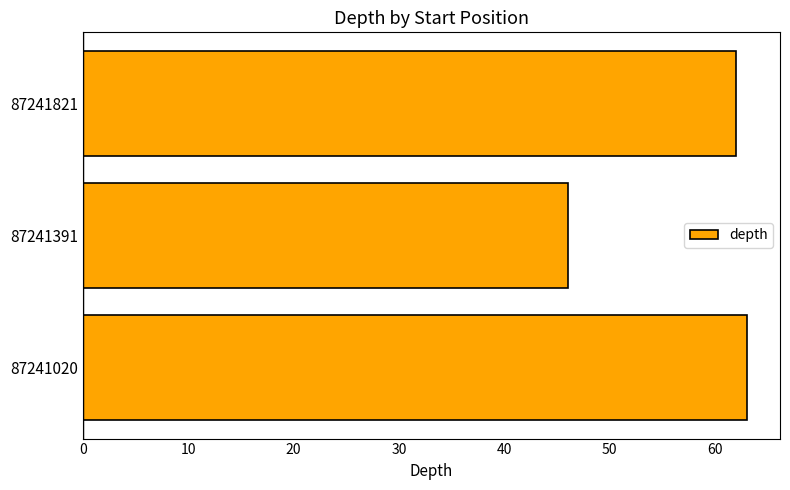

Reading top to bottom, what are all the values shown in this chart?

62	46	63